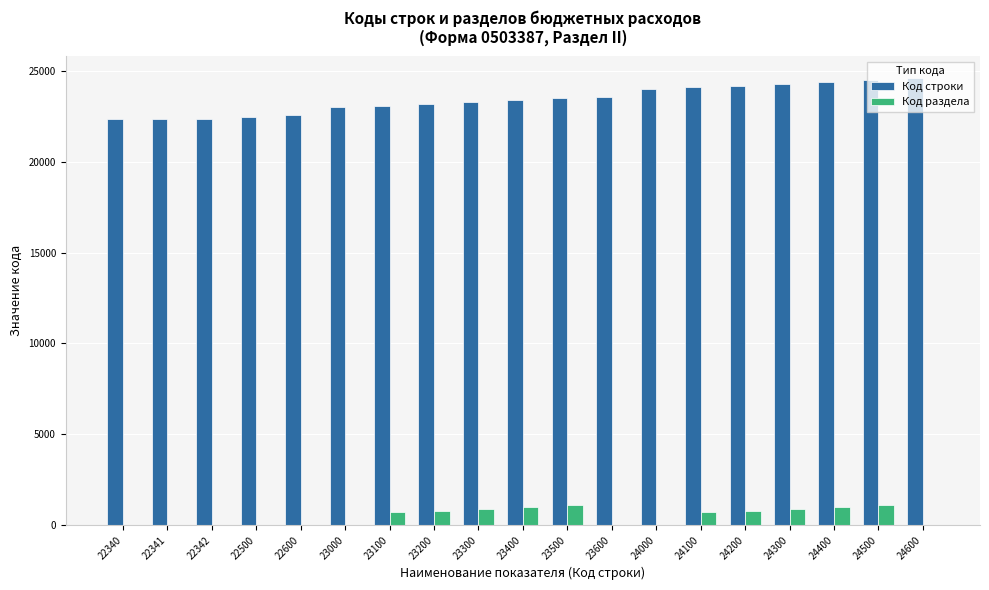

Is the value of Код раздела at 23400 greater than the value of Код строки at 23200?

No